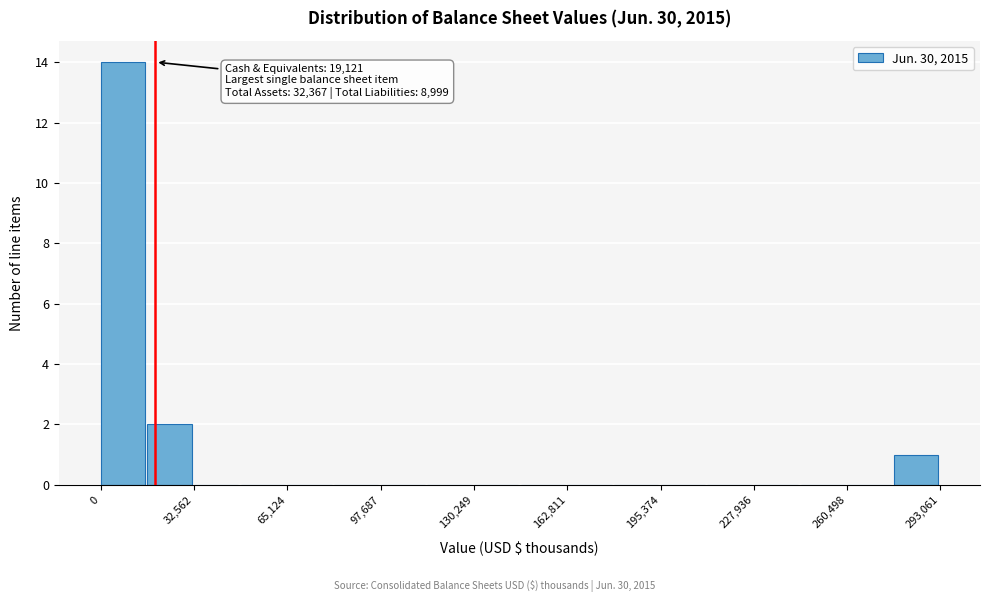

Read against the x-axis, roughly where is the centre of the tallest bar?

10000